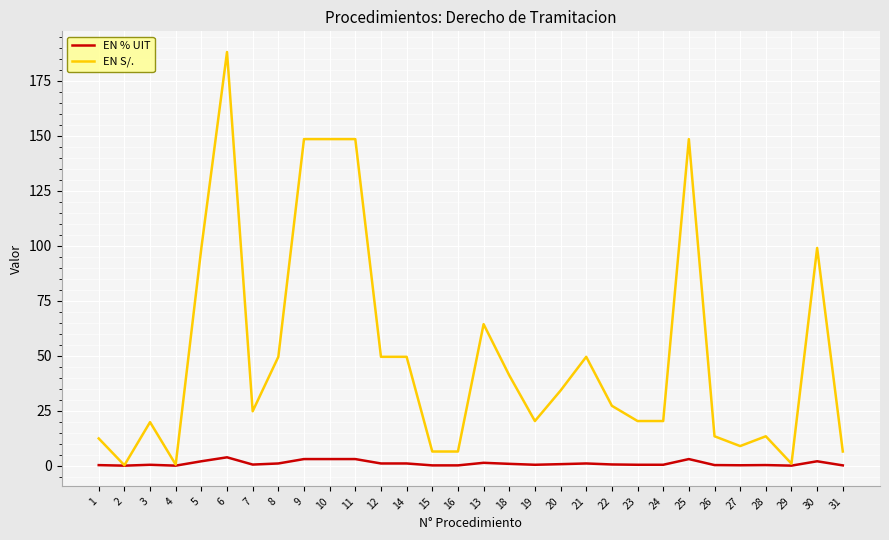

Which series has the widest spread of values?

EN S/.